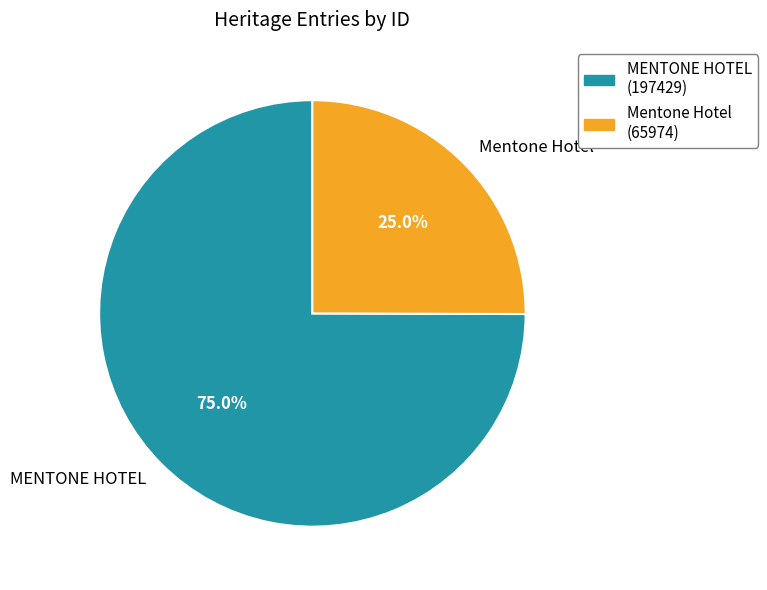

True or false: MENTONE HOTEL accounts for 75% of the total.

True